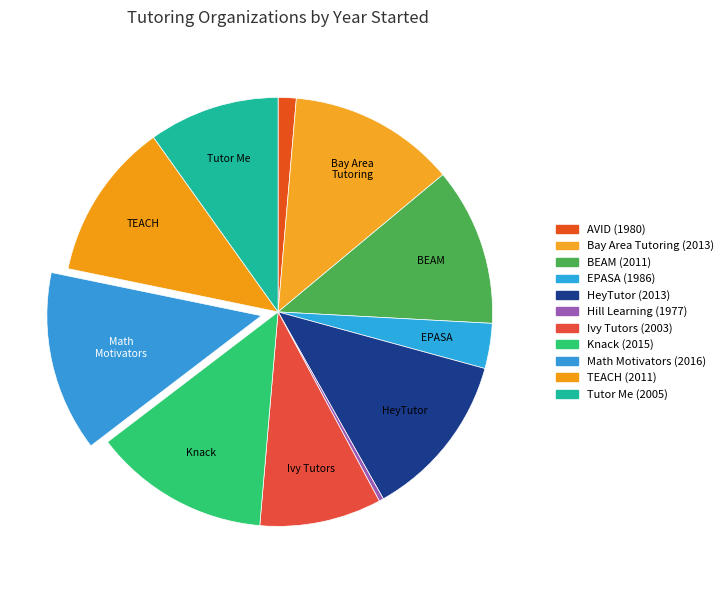

Count the number of slices in the pie.

11